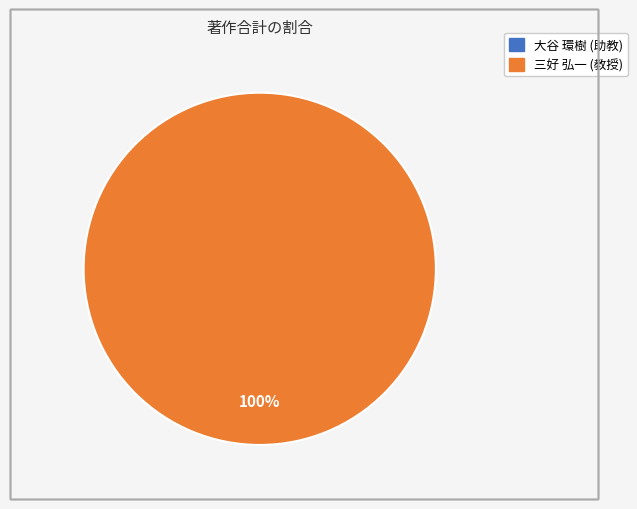

To the nearest percent, what percentage of the pie is 三好 弘一 (教授)?

100%